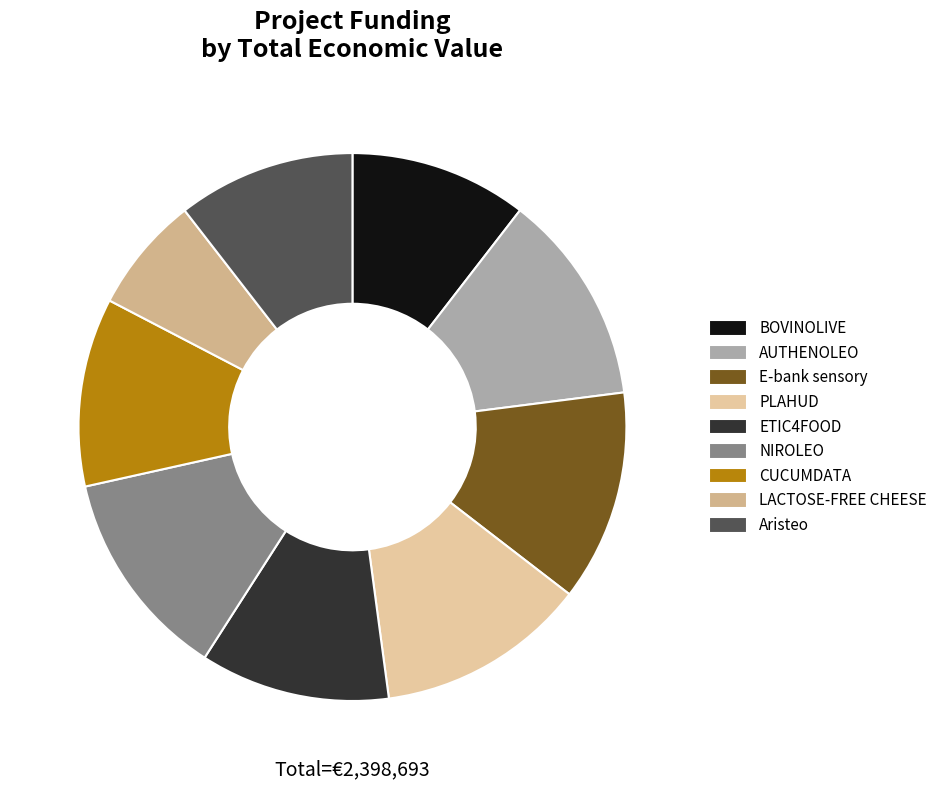

To the nearest percent, what percentage of the pie is CUCUMDATA?

11%